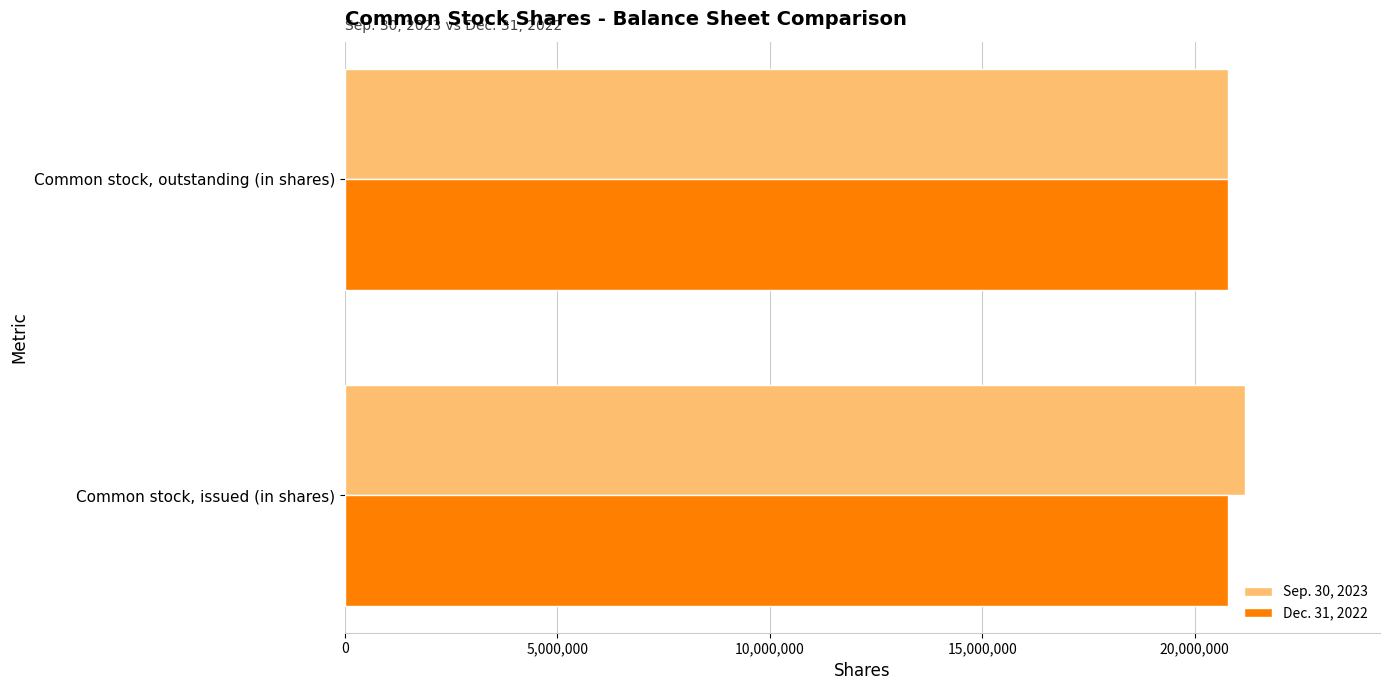

The Sep. 30, 2023 series shows 9423249 at Common stock, outstanding (in shares). True or false?

False